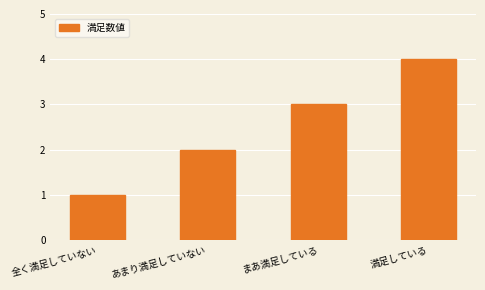

What is the greatest value displayed?

4